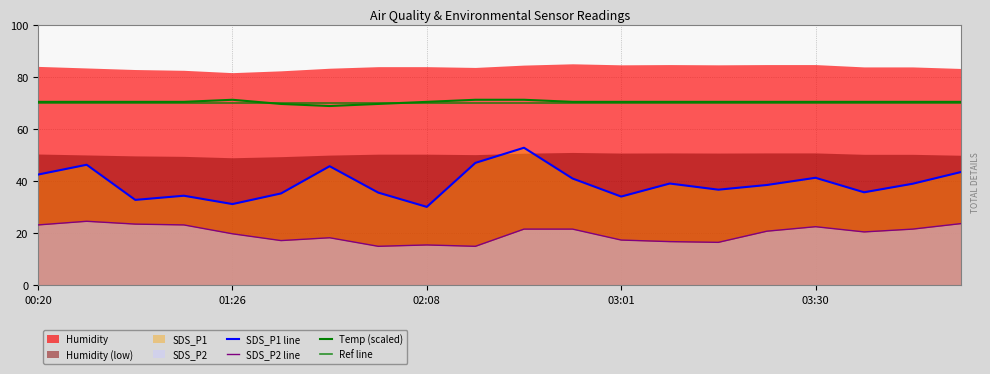

What is the difference between the maximum and minimum values in the SDS_P1 series?

22.7